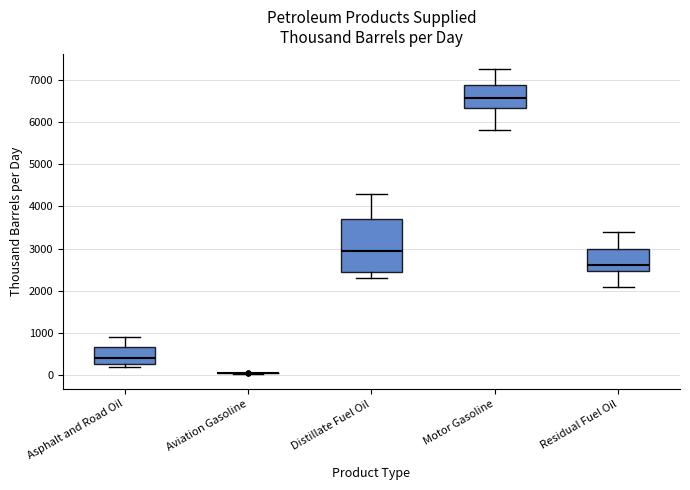

Reading left to right, transcribe this box plot: for each box, give where its median line is, the range the box spans, and where its two whiskers end, as read against the y-axis. The values are not printed on the chart, so give them approximately, as read against the axis.

Asphalt and Road Oil: median 400, box 300 to 700, whiskers 200 to 900
Aviation Gasoline: box collapsed to a line at 0, whiskers 0 to 100
Distillate Fuel Oil: median 2900, box 2400 to 3700, whiskers 2300 to 4300
Motor Gasoline: median 6600, box 6300 to 6900, whiskers 5800 to 7300
Residual Fuel Oil: median 2600, box 2500 to 3000, whiskers 2100 to 3400